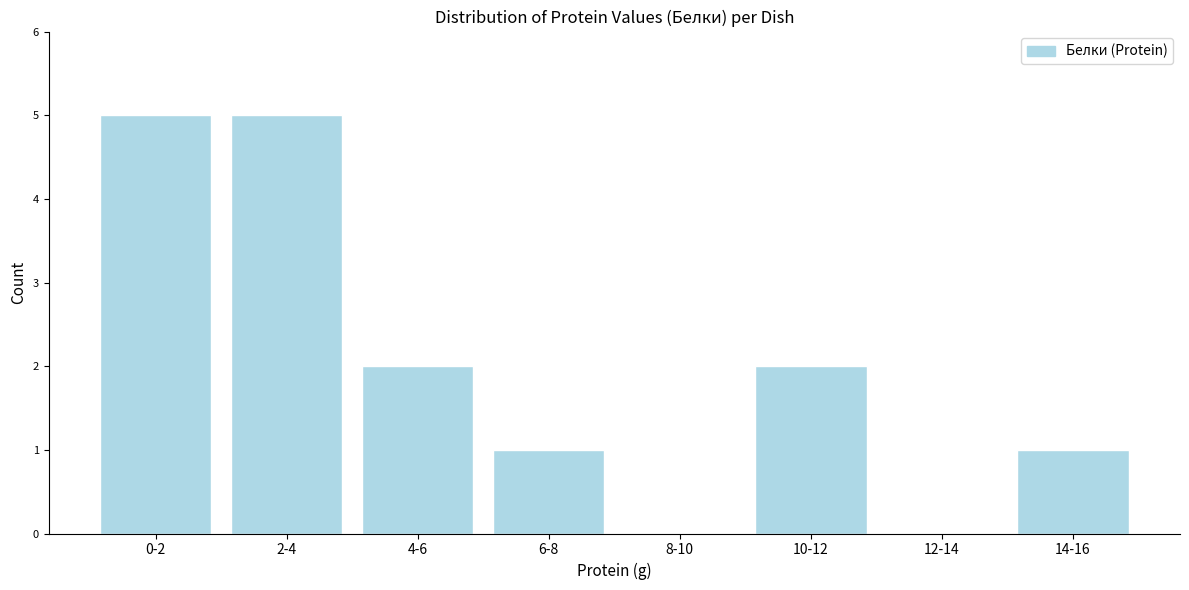

Reading left to right, transcribe all the data shown in this chart.

0-2=5	2-4=5	4-6=2	6-8=1	8-10=0	10-12=2	12-14=0	14-16=1